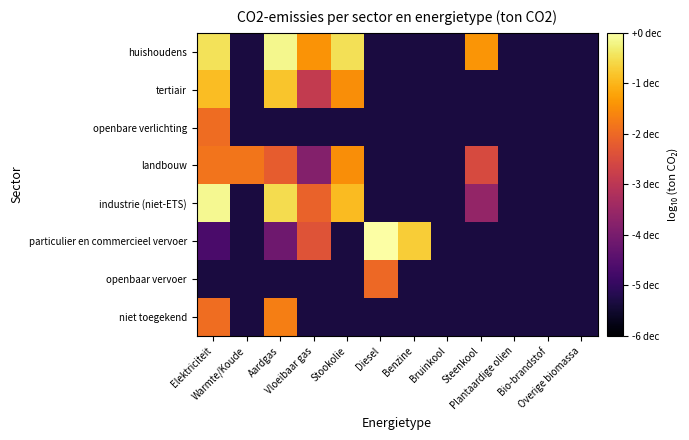

At how many categories does at least one series exceed 0?

8